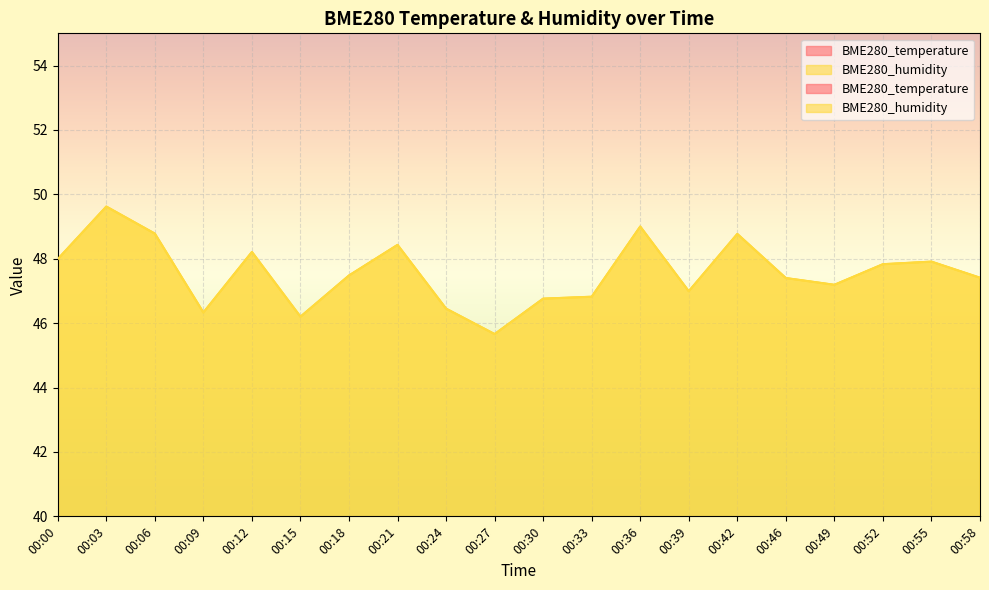

What is the difference between the BME280_temperature values at 00:27 and 00:49?

0.4